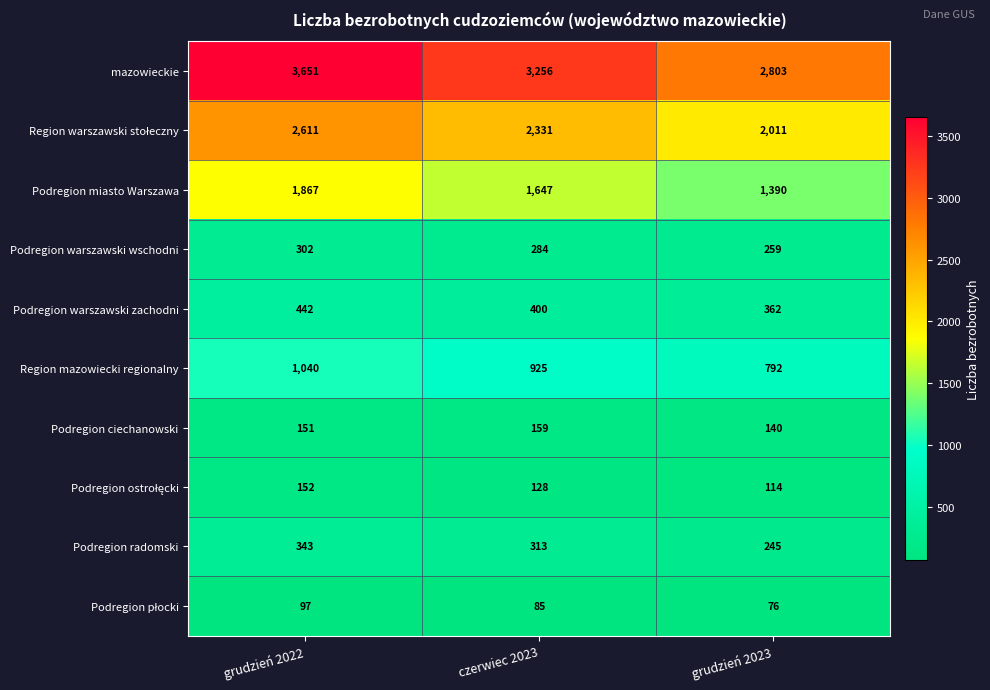

What is the average value of the Podregion radomski series?

300